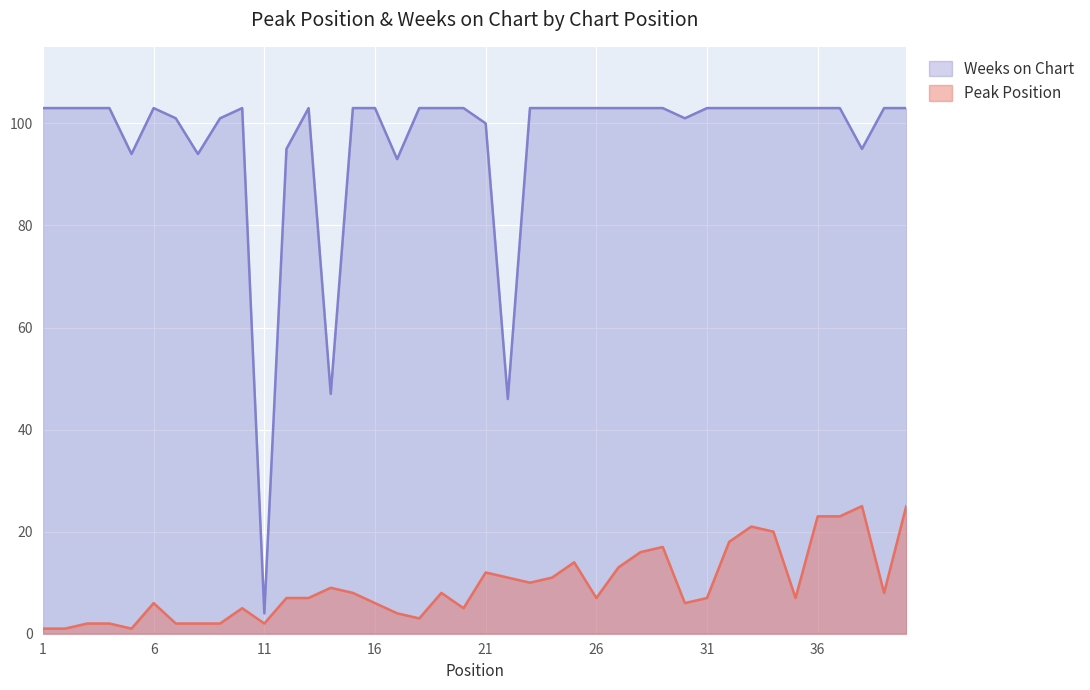

Reading left to right, extract all data points from this chart.

Peak Position: 1	1	2	2	1	6	2	2	2	5	2	7	7	9	8	6	4	3	8	5	12	11	10	11	14	7	13	16	17	6	7	18	21	20	7	23	23	25	8	25
Weeks on Chart: 103	103	103	103	94	103	101	94	101	103	4	95	103	47	103	103	93	103	103	103	100	46	103	103	103	103	103	103	103	101	103	103	103	103	103	103	103	95	103	103